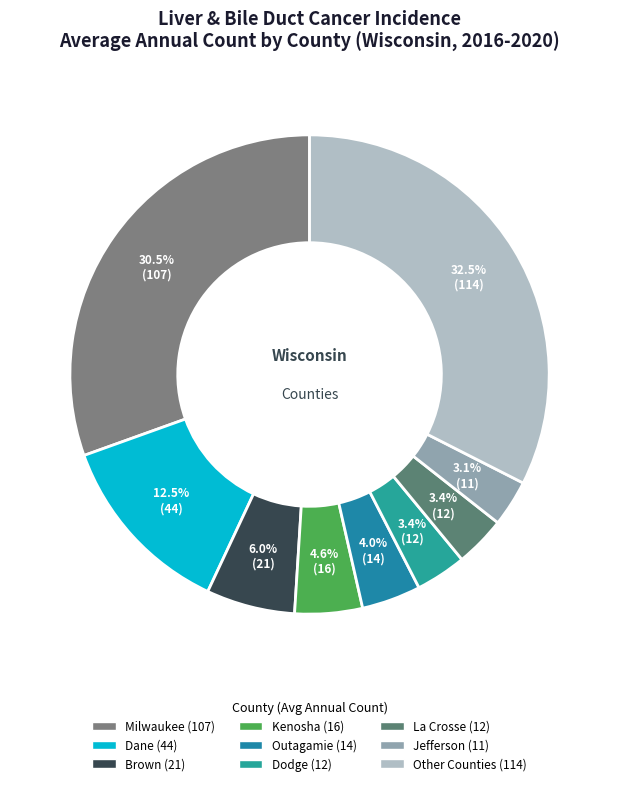

How many slices are in this pie chart?

9